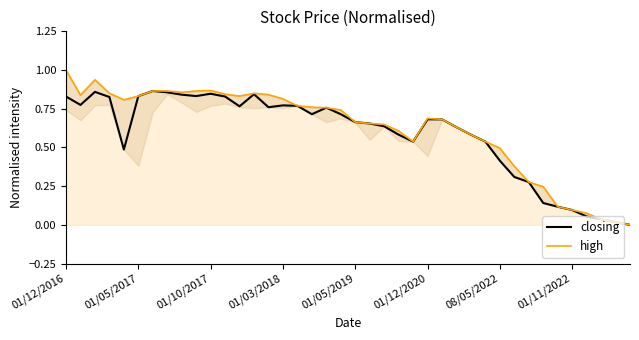

Rank the series by their average value, from lowest to highest.

closing, high